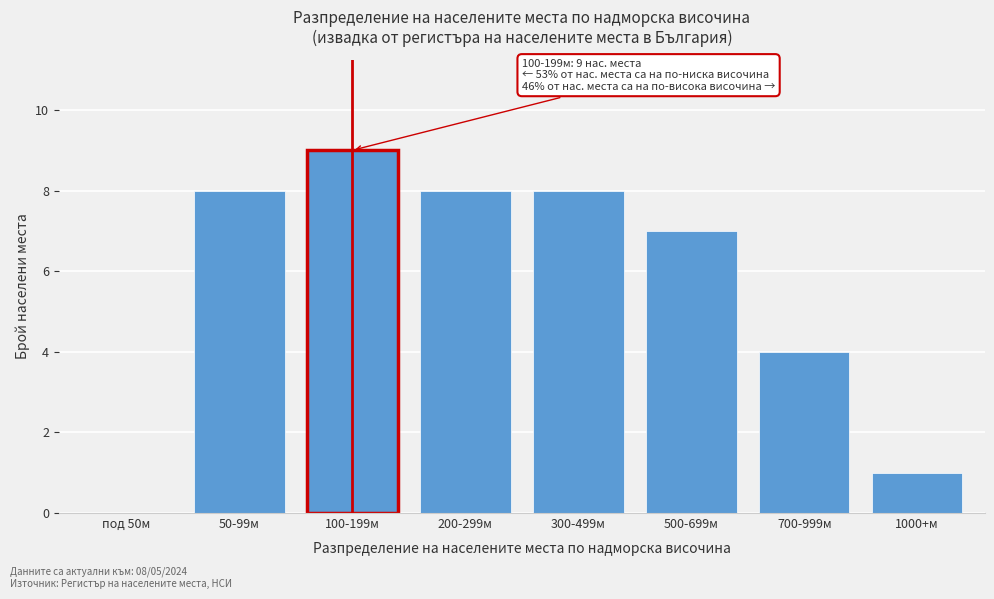

Reading left to right, what are all the values shown in this chart?

под 50м=0	50-99м=8	100-199м=9	200-299м=8	300-499м=8	500-699м=7	700-999м=4	1000+м=1